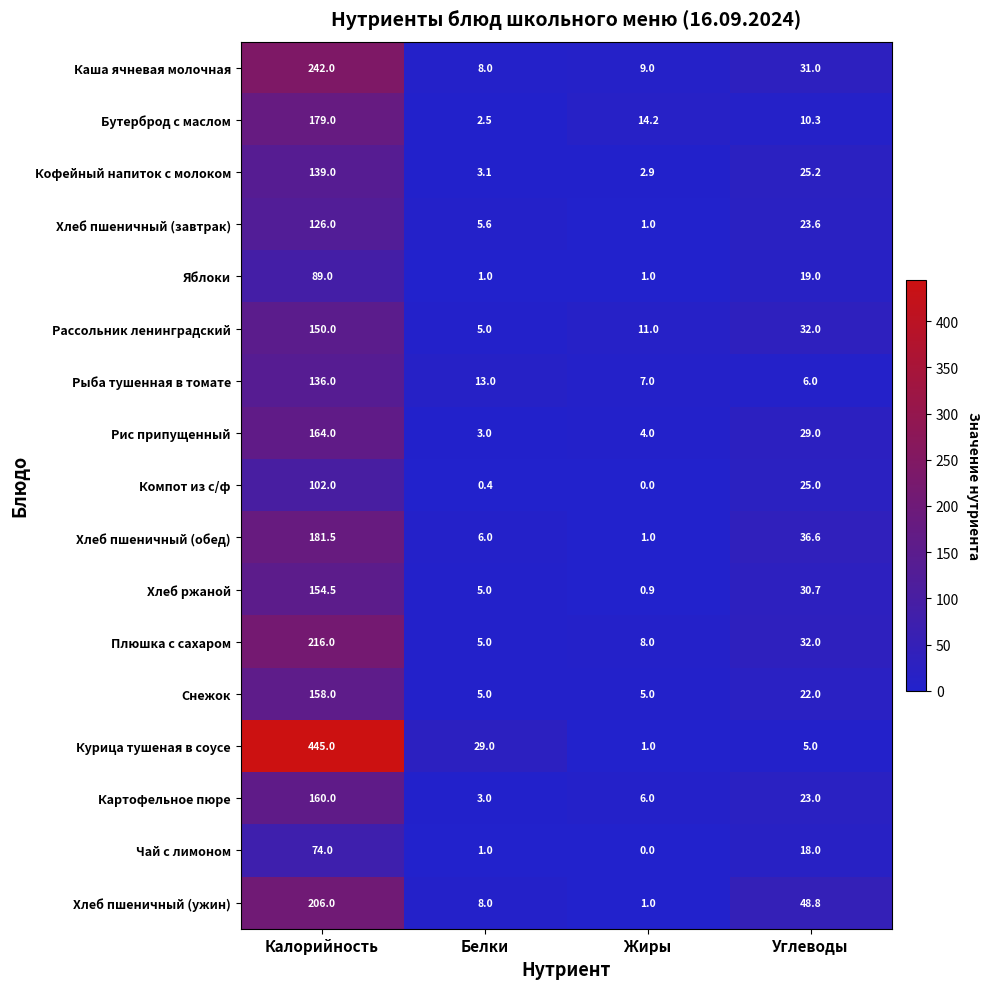

Where does the Рыба тушенная в томате series first go above 13?

Калорийность